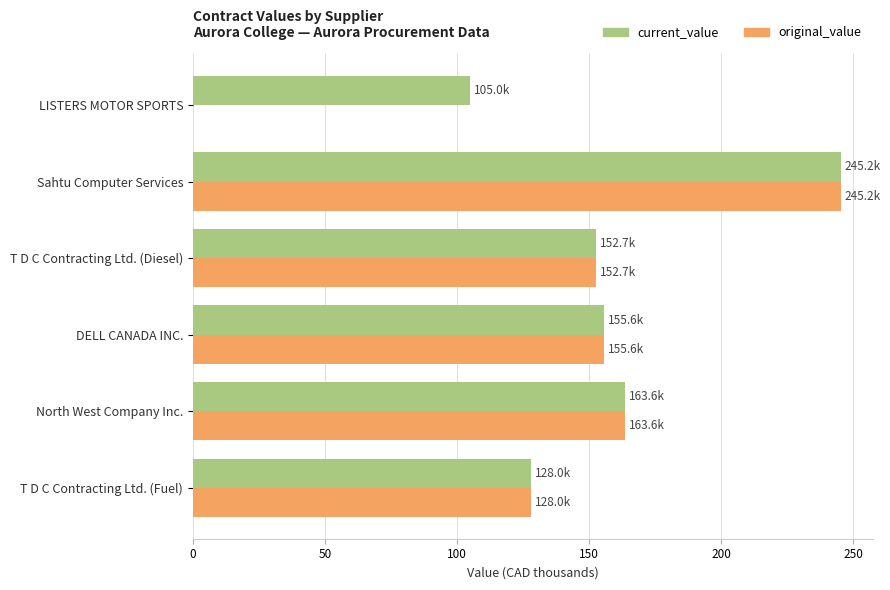

What is the maximum value shown in the chart?

245.2